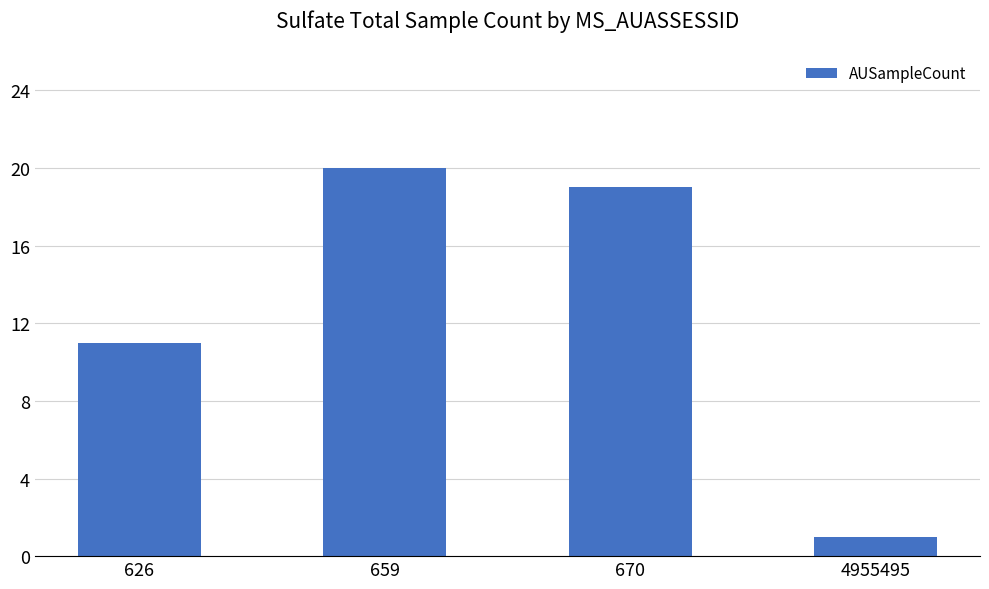

The chart shows a value of 4 at 670. True or false?

False